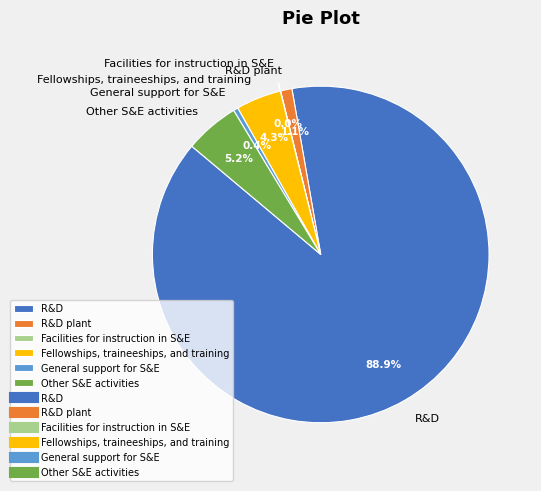

True or false: Other S&E activities accounts for 5% of the total.

True